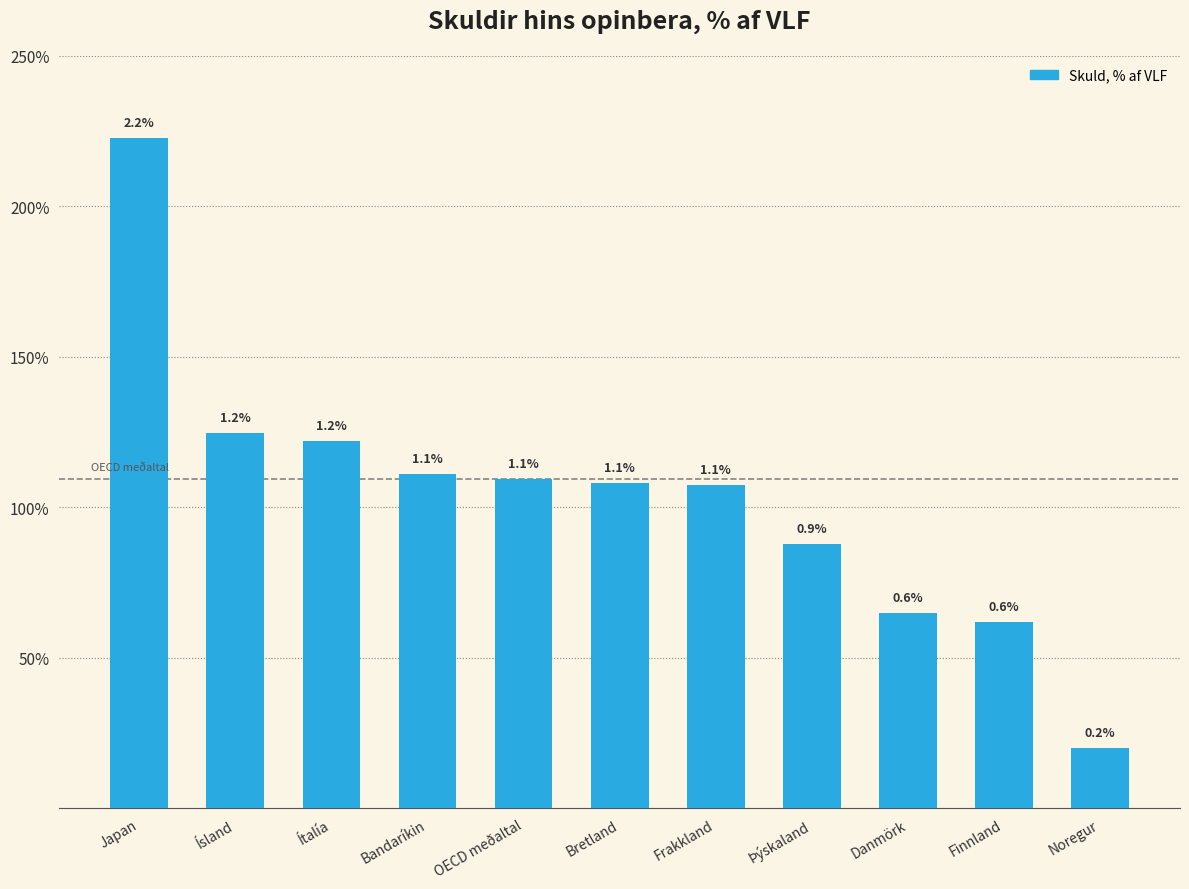

Rank the categories by value from highest to lowest.

Japan, Ísland, Ítalía, Bandaríkin, OECD meðaltal, Bretland, Frakkland, Þýskaland, Danmörk, Finnland, Noregur